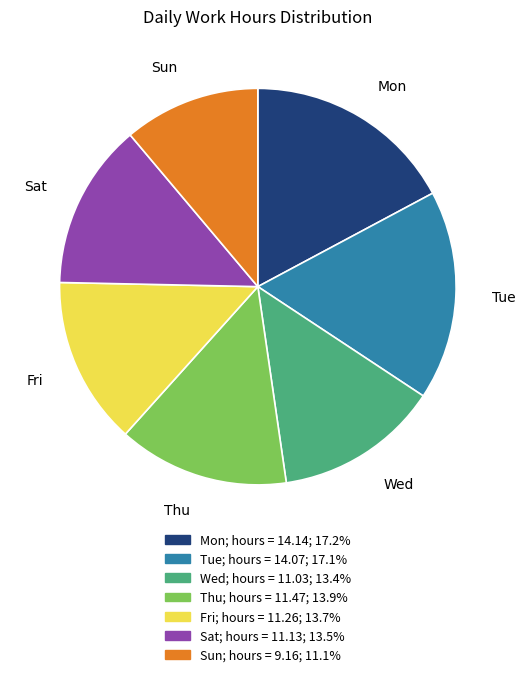

True or false: Fri accounts for 14% of the total.

True